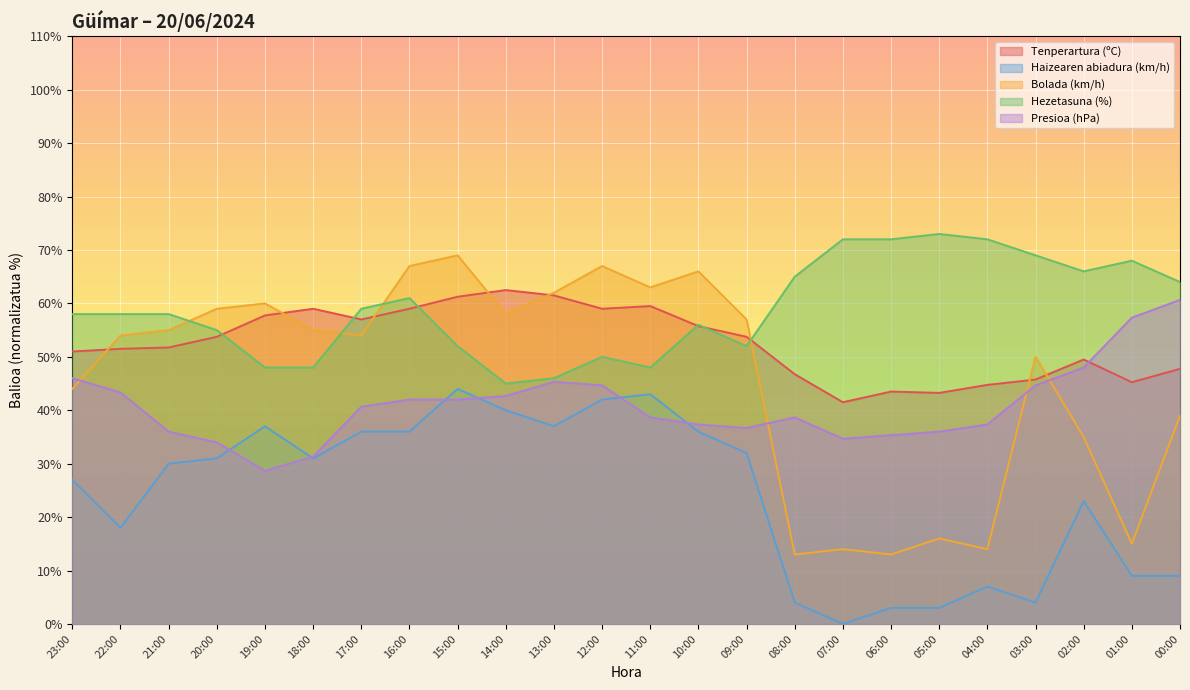

How many interior local valleys does the Bolada (km/h) series have?

7